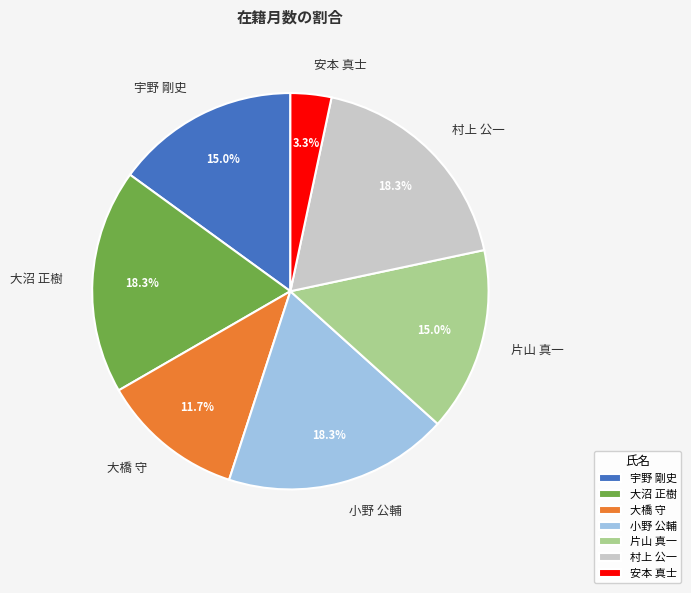

Is 小野 公輔 the majority of the pie?

No